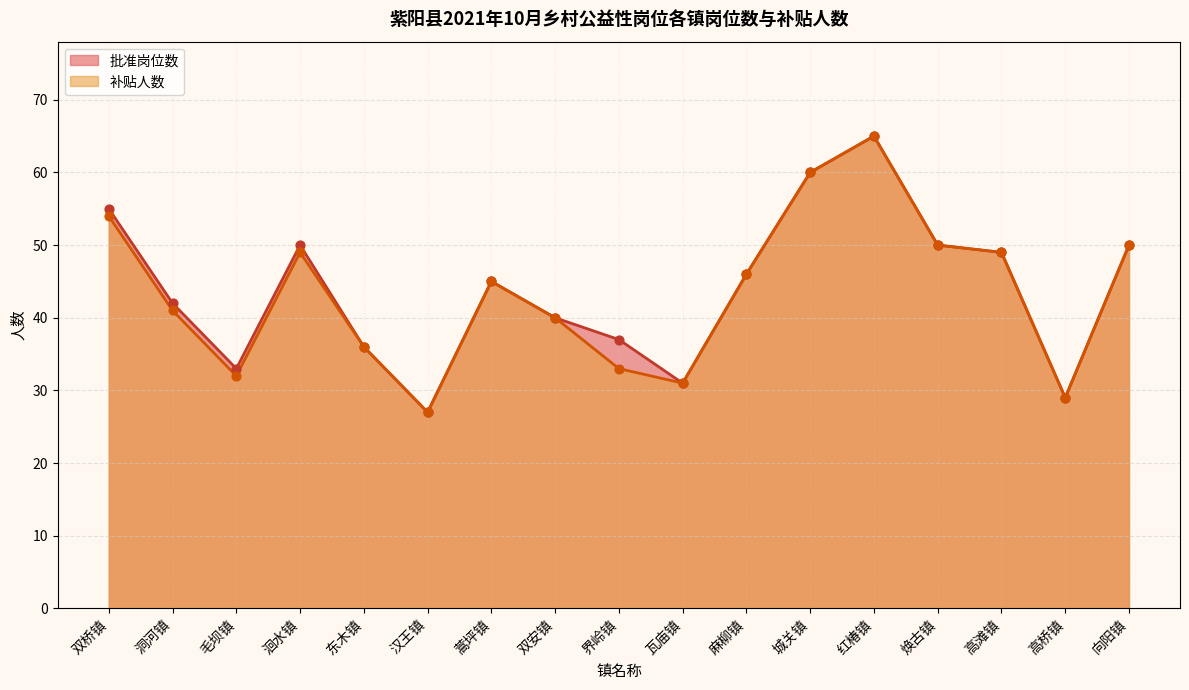

What are all the series names shown in the legend?

批准岗位数, 补贴人数